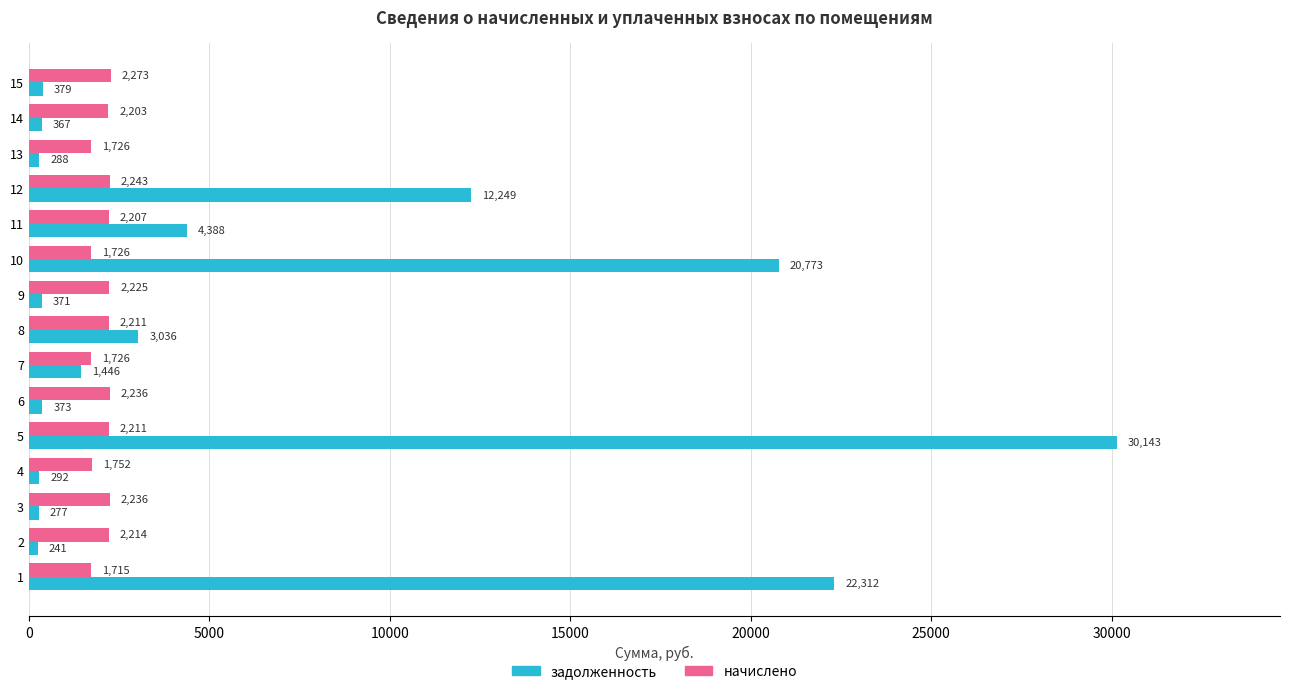

Which category has the highest value in the задолженность series?

5